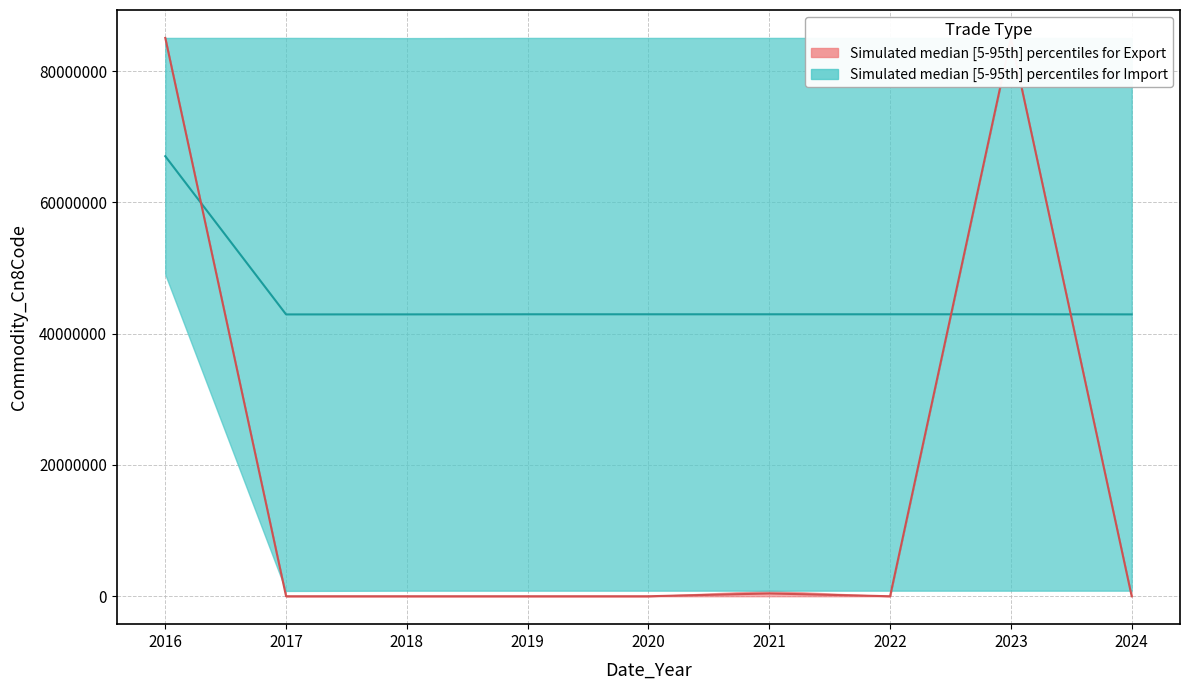

At which label does Import_lower first exceed 42947093?

2016